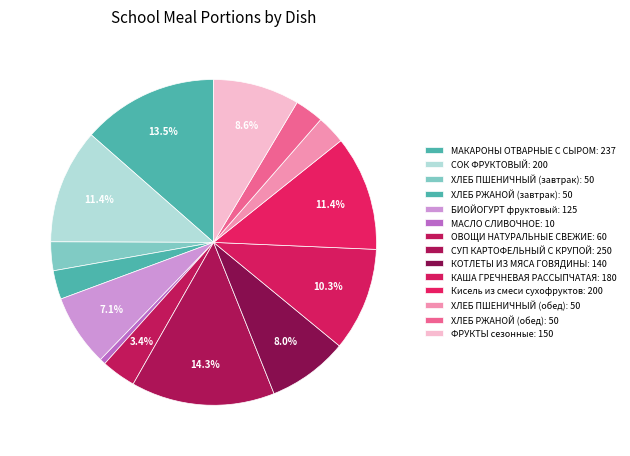

The Кисель из смеси сухофруктов slice represents 1% of the pie. True or false?

False